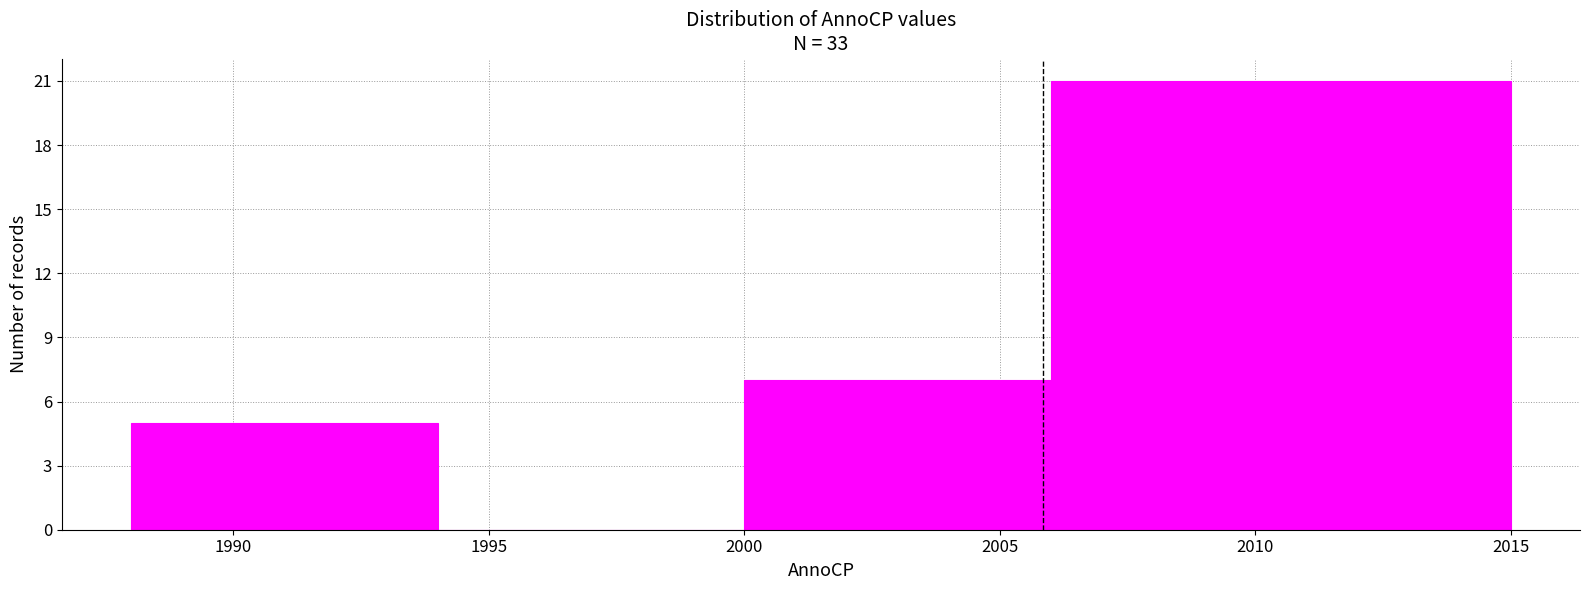

Reading left to right, transcribe this chart: for each bar, give the range it covers on the x-axis and its height. The values are not printed on the chart, so give them approximately, as read against the axis.

1988 to 1994: 5
1994 to 2000: 0
2000 to 2006: 7
2006 to 2015: 21